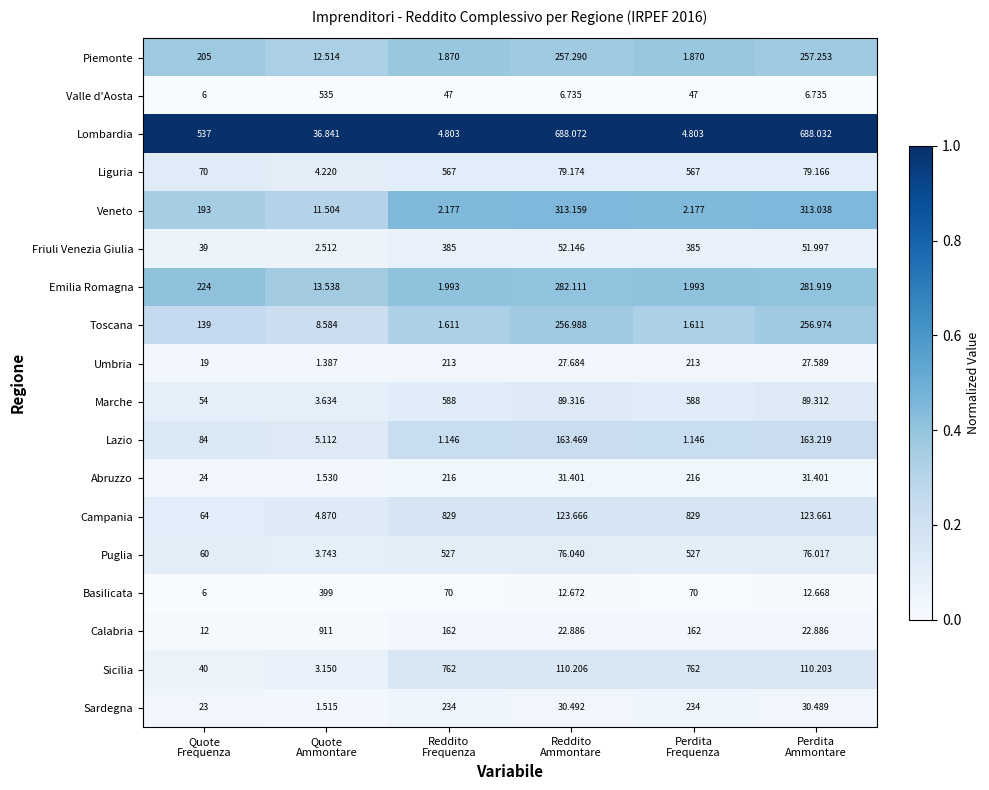

Which series has the largest total across all categories?

Campania